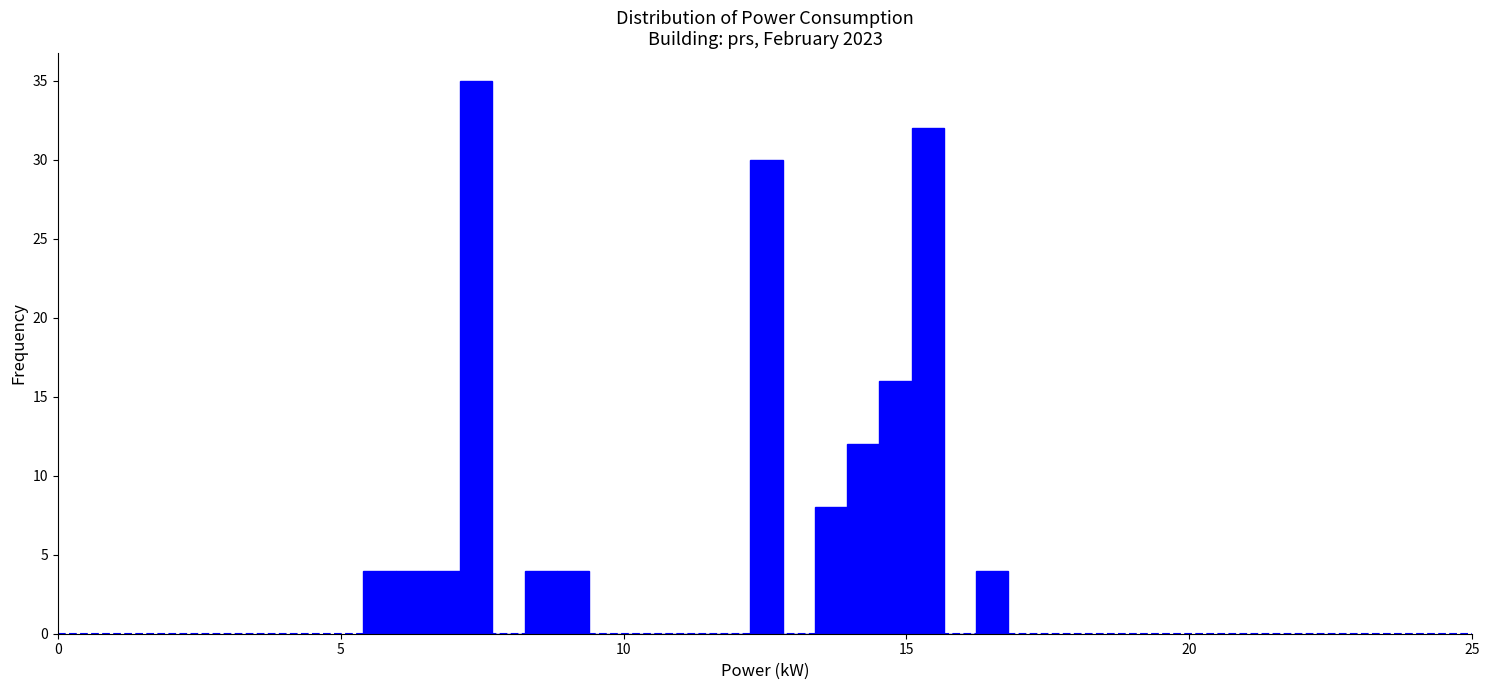

Read against the x-axis, roughly where is the centre of the tallest bar?

7.5